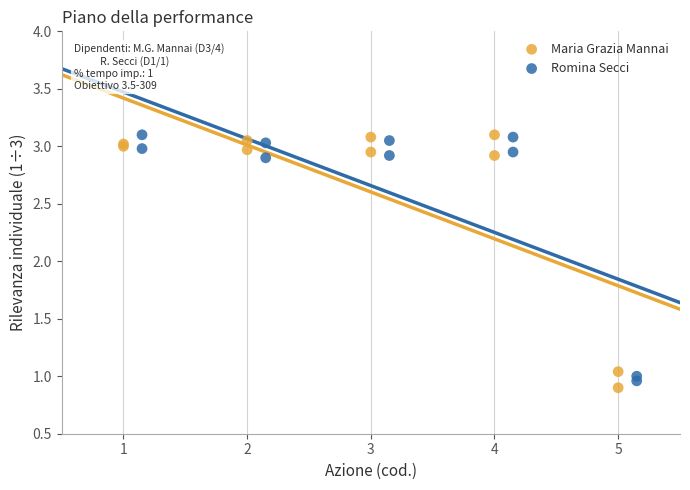

What are all the series names shown in the legend?

Maria Grazia Mannai, Romina Secci